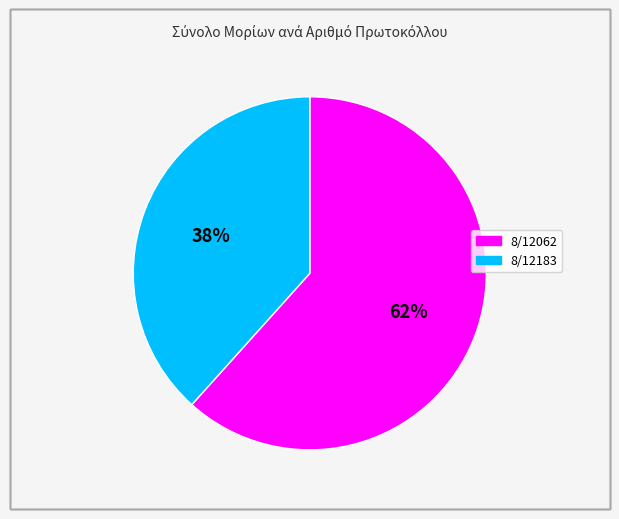

Which has a higher value, 8/12183 or 8/12062?

8/12062